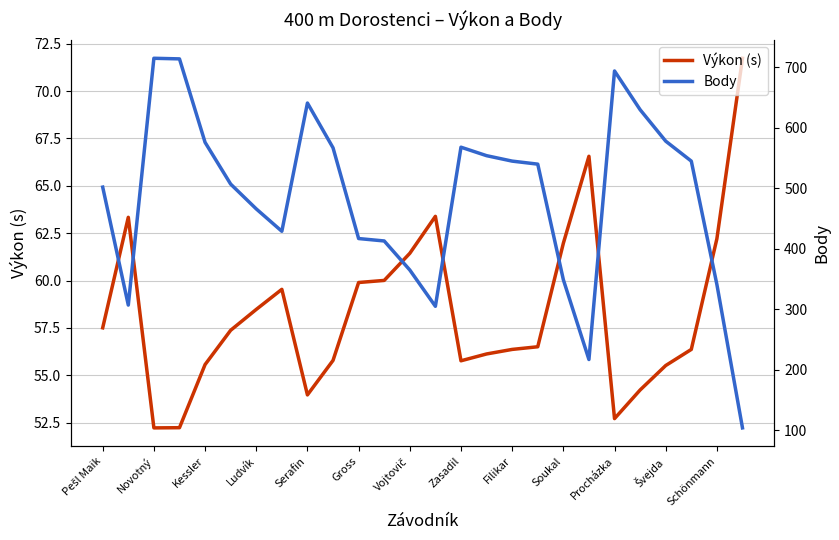

What is the difference between the maximum and second lowest values in the Body series?

498.0